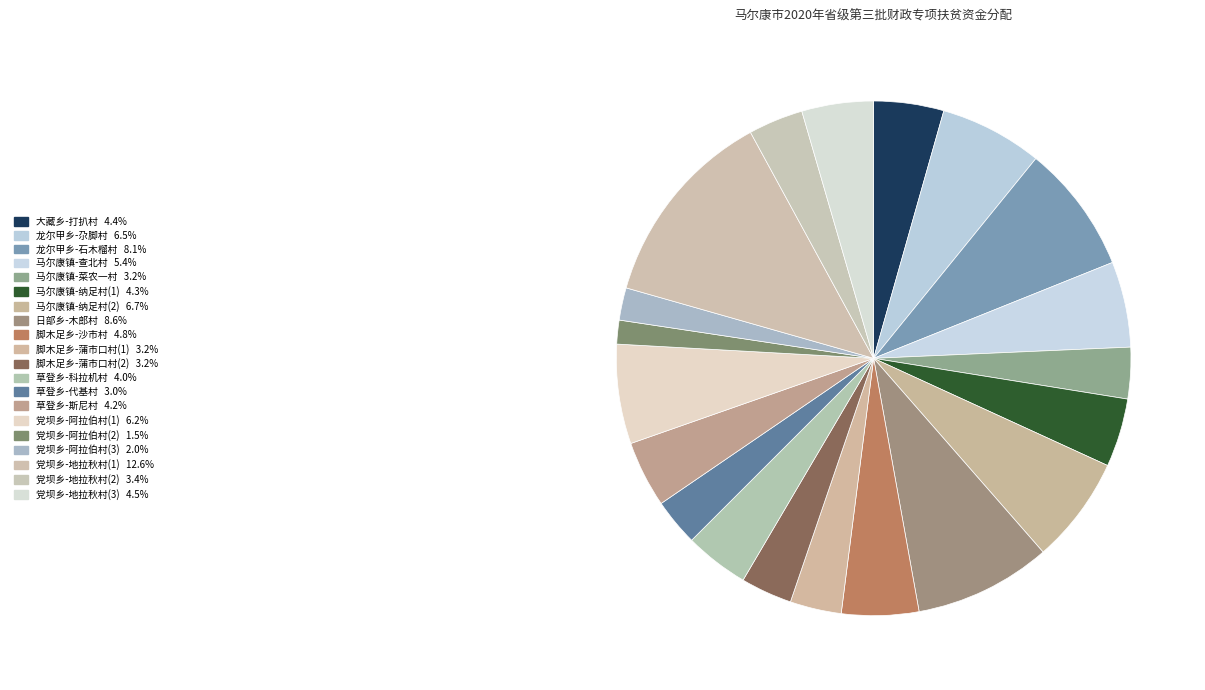

To the nearest percent, what is the difference between the largest and smallest slice percentages?

11%